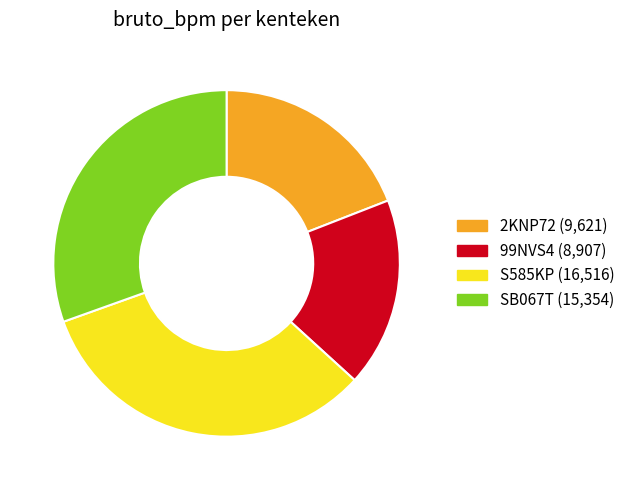

What is the smallest slice in the pie chart?

99NVS4